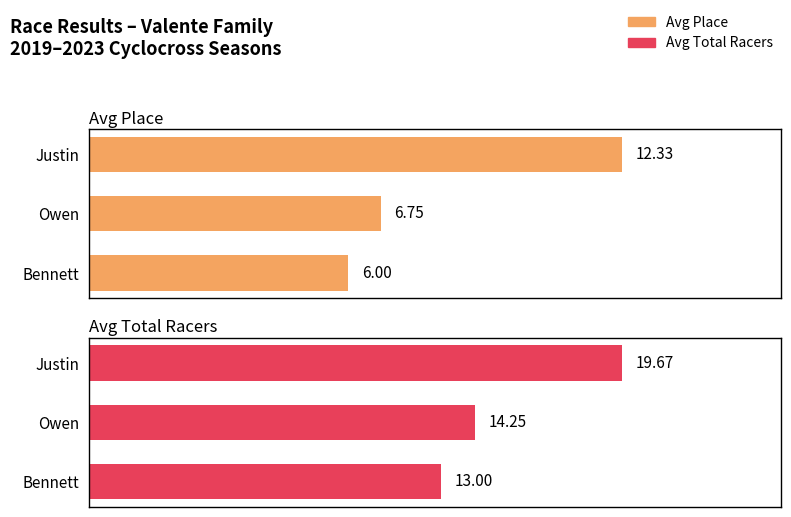

What is the average value of the Avg Total Racers series?

15.6